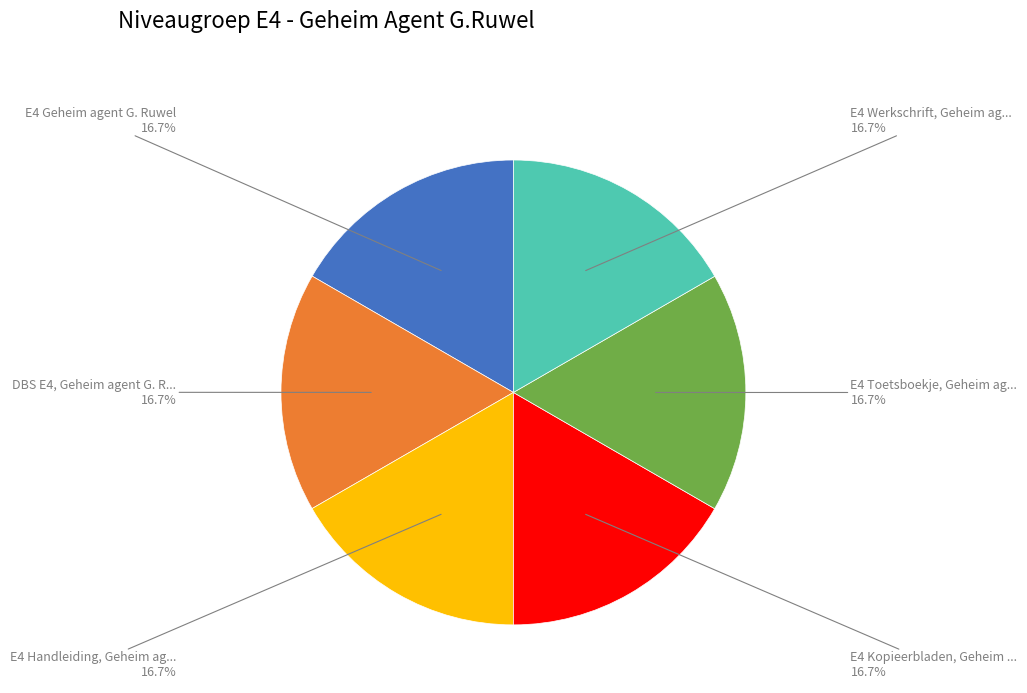

Is there any slice that represents more than half of the pie?

No